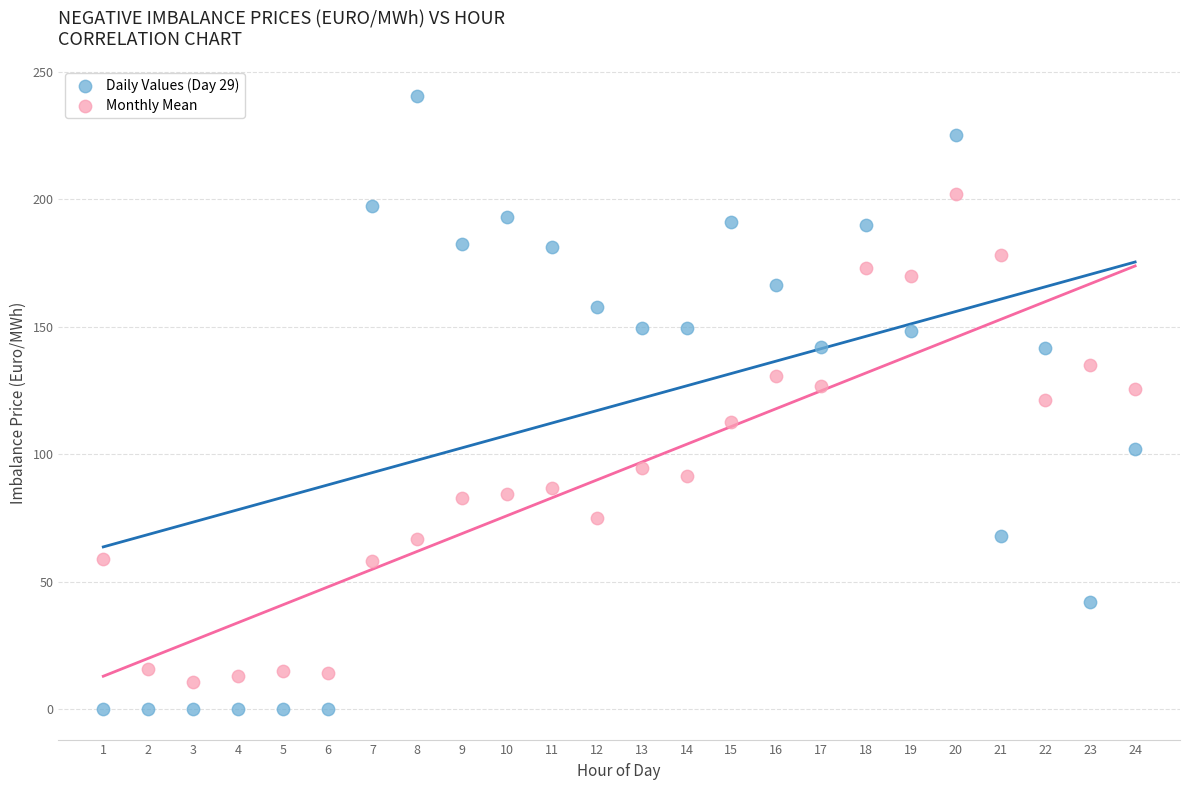

Which series has the largest Y range (max minus min)?

Daily Values (Day 29)